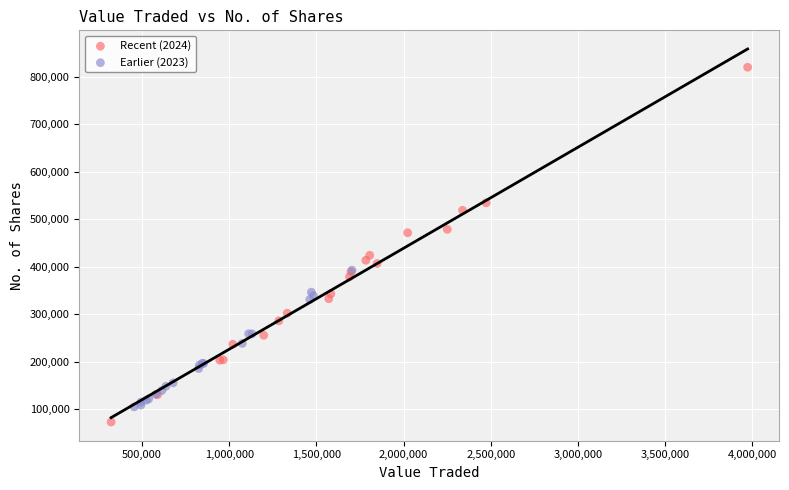

What are all the series names shown in the legend?

Recent (2024), Earlier (2023)